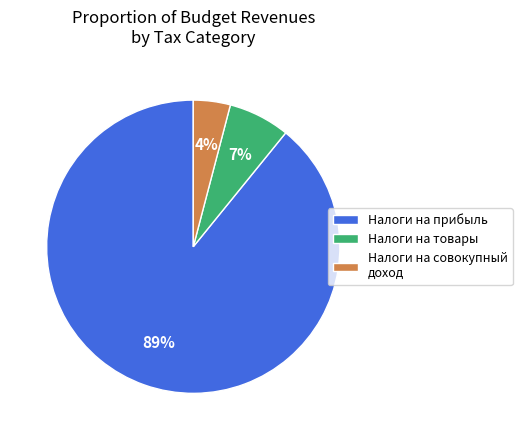

Rank the categories by value from lowest to highest.

Налоги на совокупный доход, Налоги на товары, Налоги на прибыль